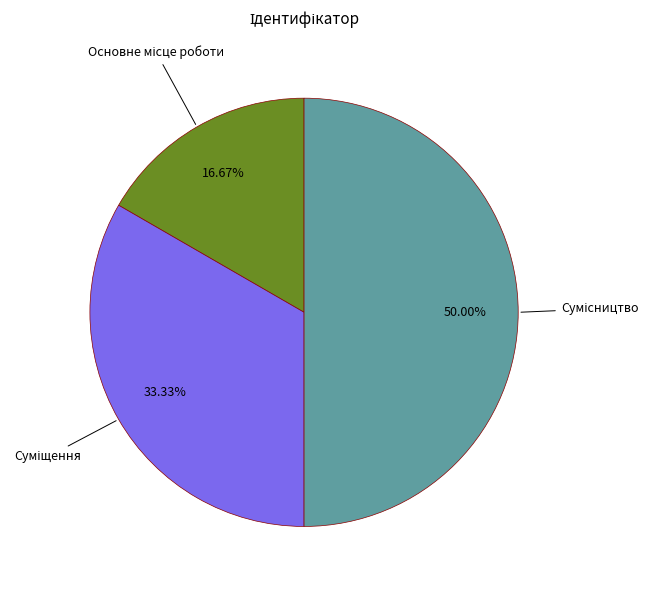

How many slices are in this pie chart?

3